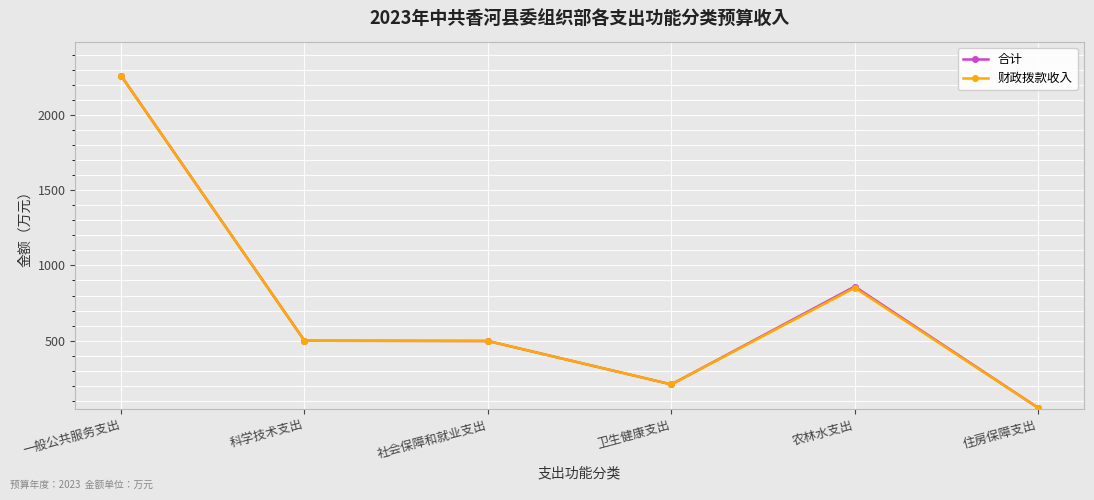

What is the average value of the 财政拨款收入 series?

728.9